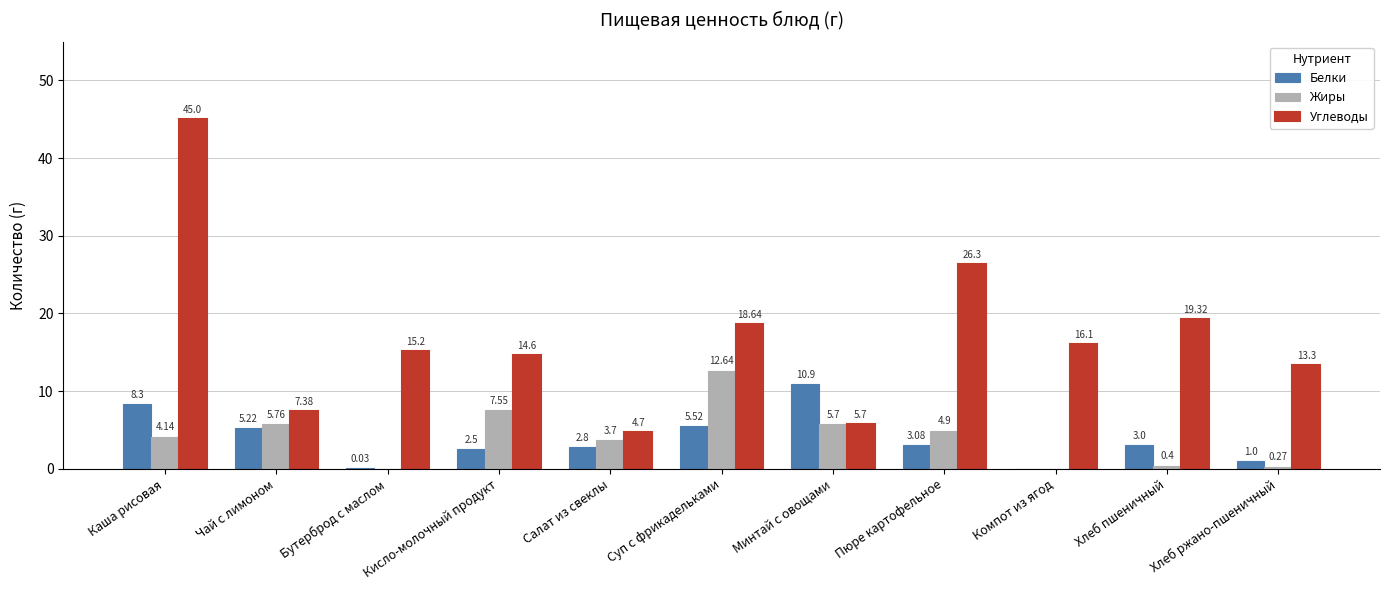

Which series has the largest total across all categories?

Углеводы